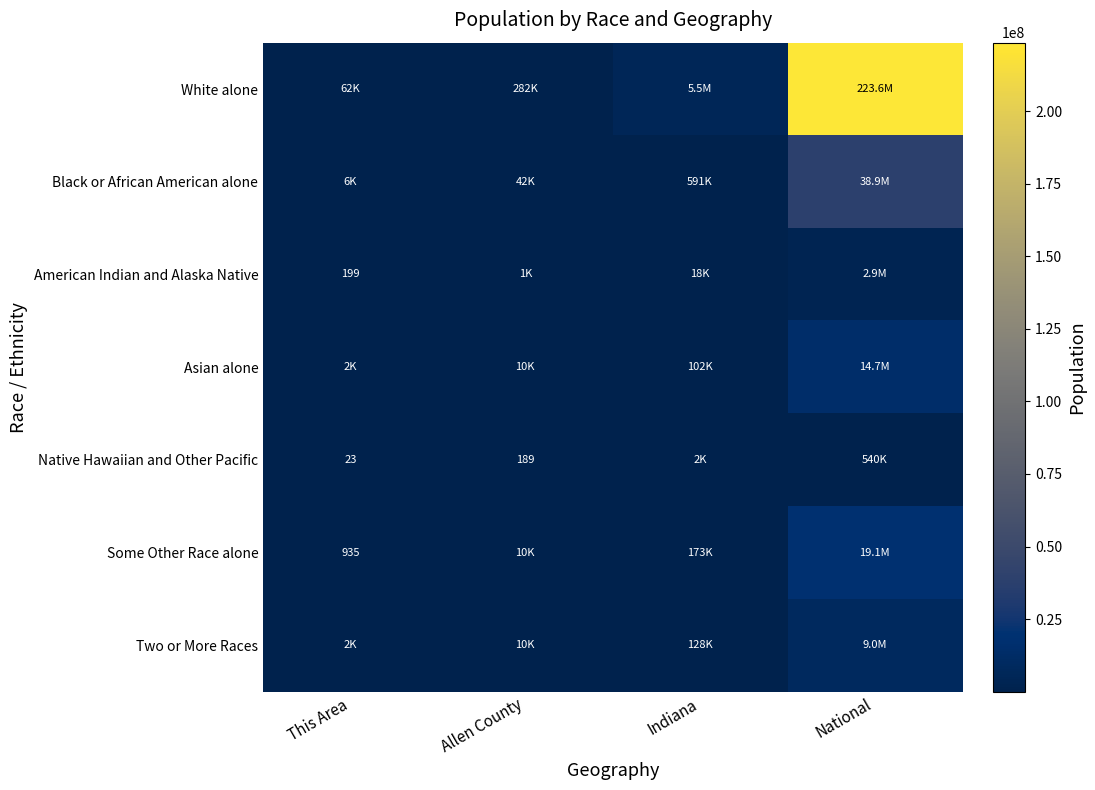

True or false: Native Hawaiian and Other Pacific has a value of 35 at This Area.

False